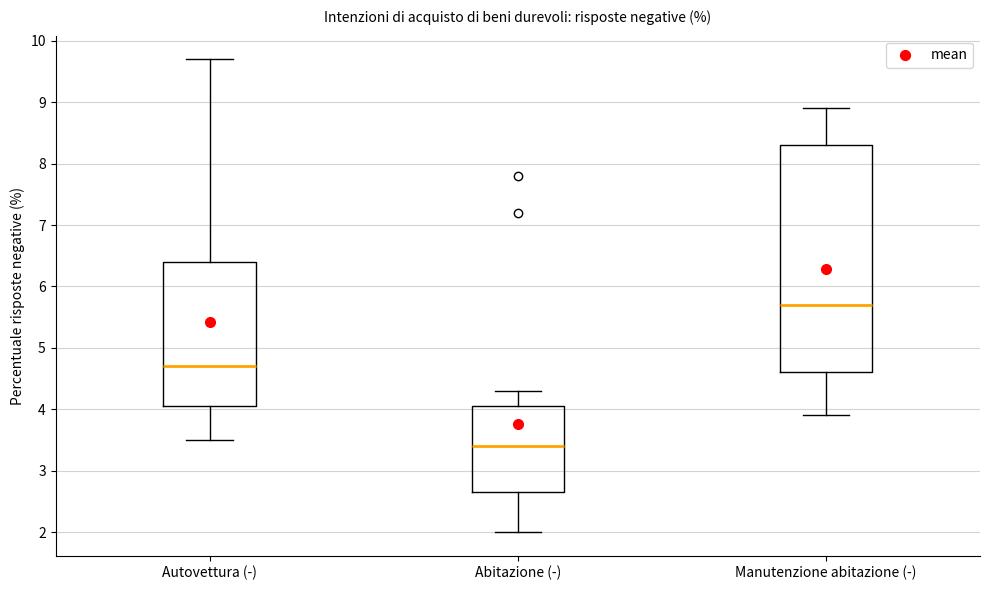

Reading left to right, read every box against the y-axis: the position of its median line, the range the box covers, and the ends of its whiskers. The values are not printed on the chart, so give them approximately, as read against the axis.

Autovettura (-): median 4.7, box 4.1 to 6.4, whiskers 3.5 to 9.7
Abitazione (-): median 3.4, box 2.7 to 4.1, whiskers 2.0 to 4.3
Manutenzione abitazione (-): median 5.7, box 4.6 to 8.3, whiskers 3.9 to 8.9